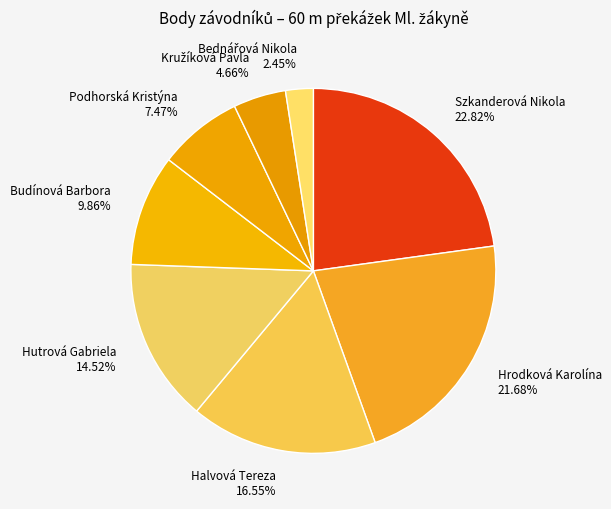

The Hutrová Gabriela slice represents 15% of the pie. True or false?

True